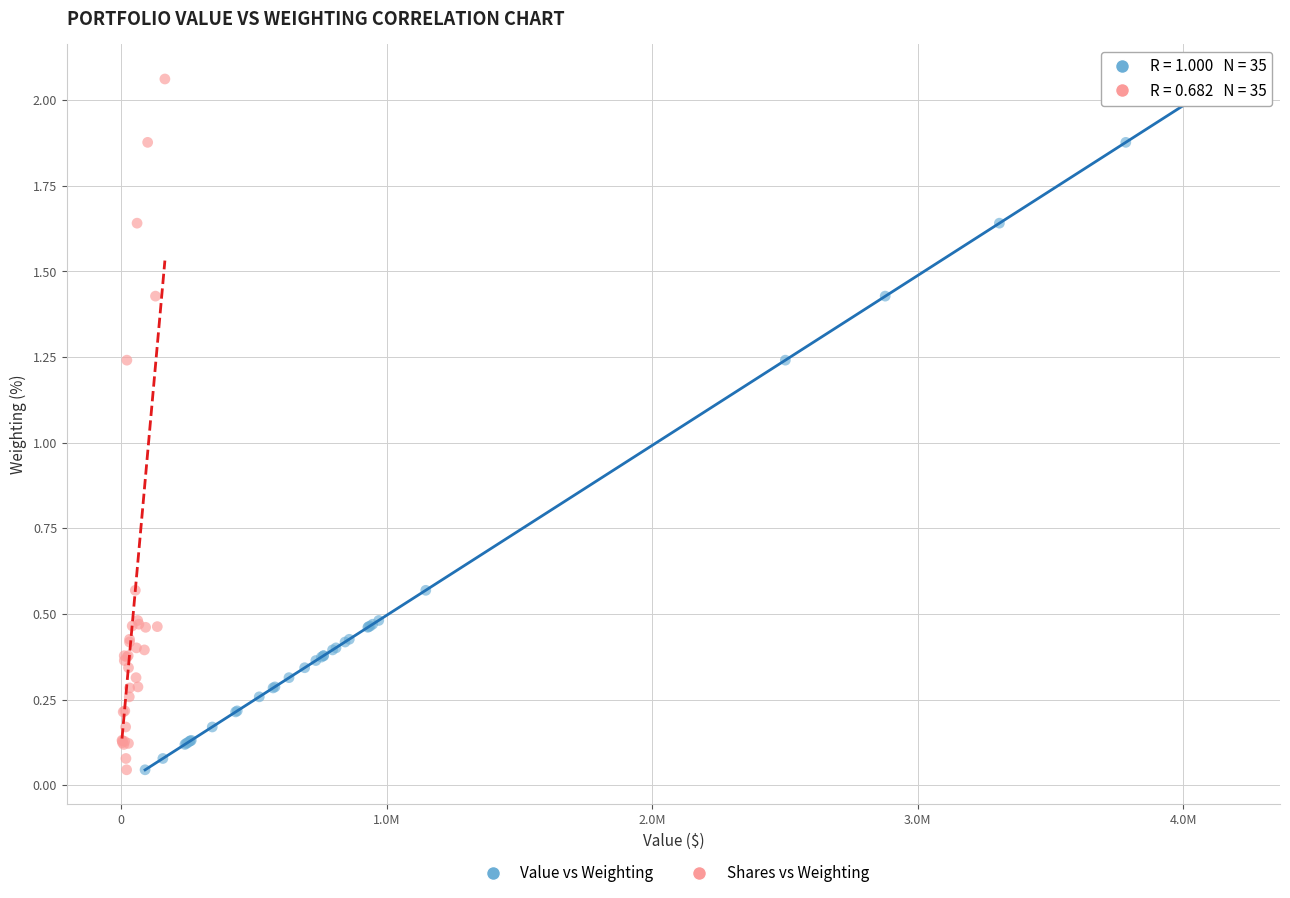

What are all the series names shown in the legend?

Value vs Weighting, Shares vs Weighting